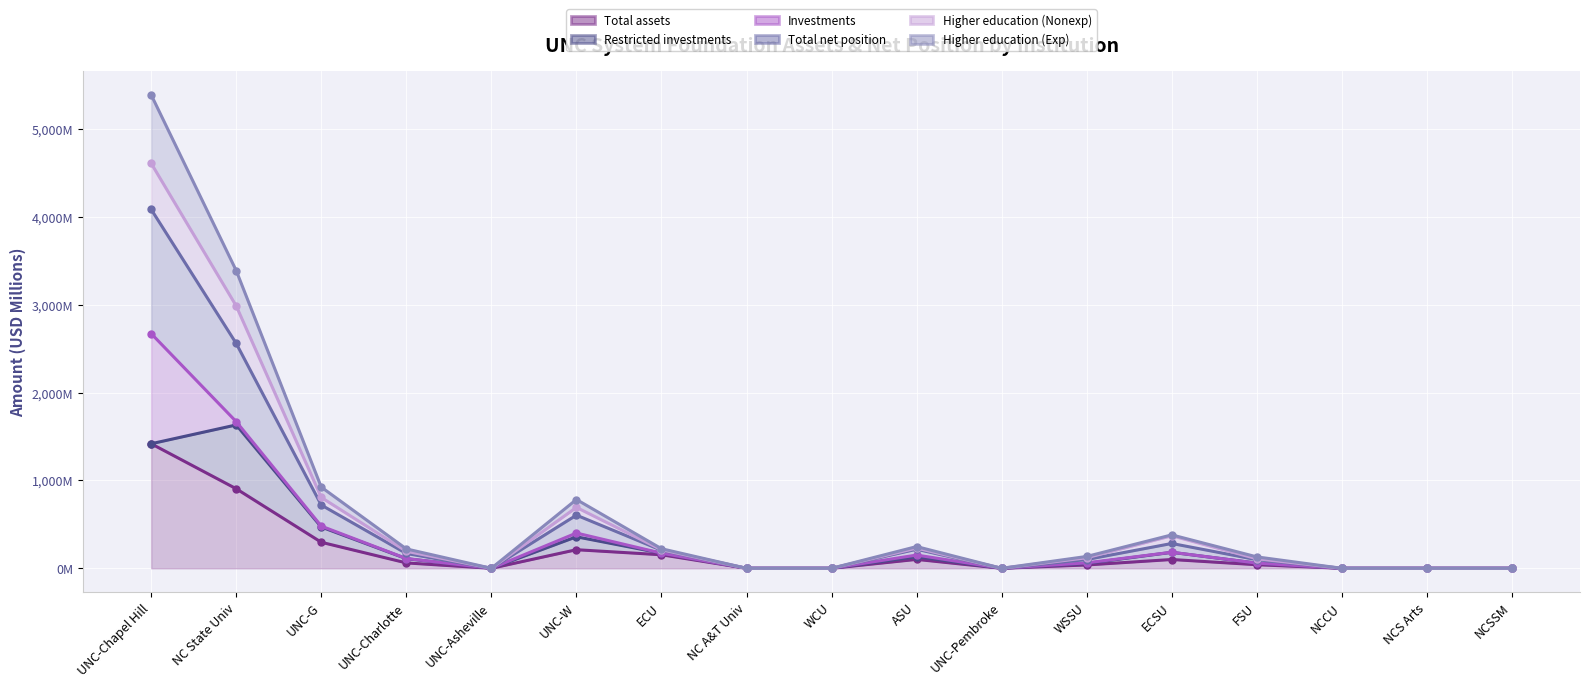

At which category is the sum across all series the highest?

UNC-Chapel Hill